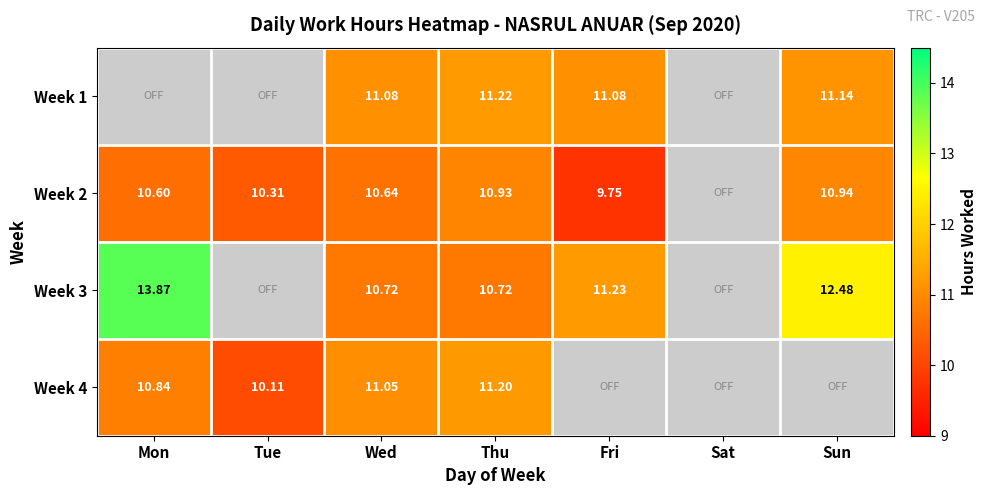

Which category has the highest value across all series?

Mon